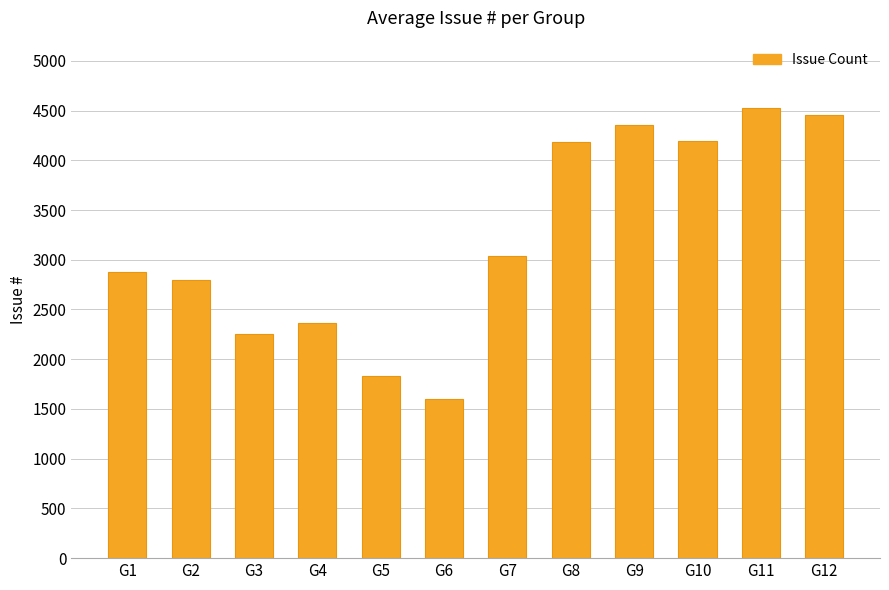

Does the chart contain stacked bars?

No